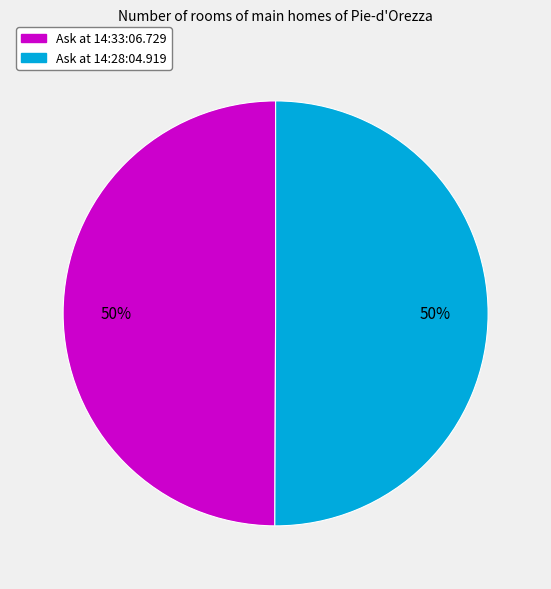

Is the sum of Ask at 14:28:04.919 and Ask at 14:33:06.729 greater than half?

Yes